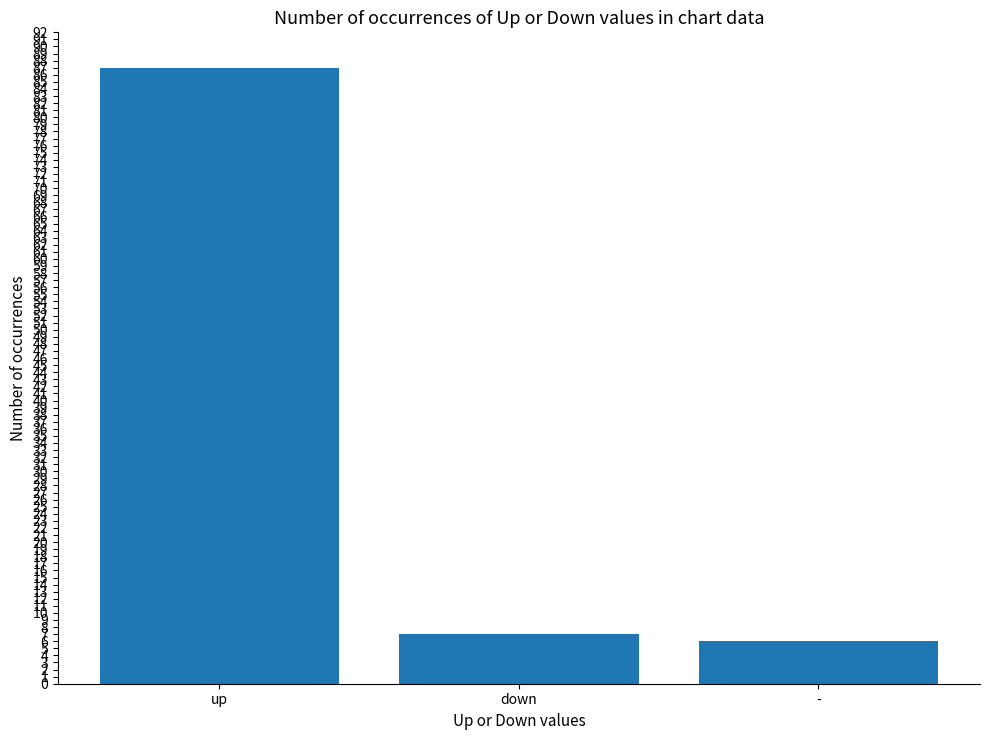

Reading left to right, list all the values displayed in this chart.

up=87	down=7	-=6